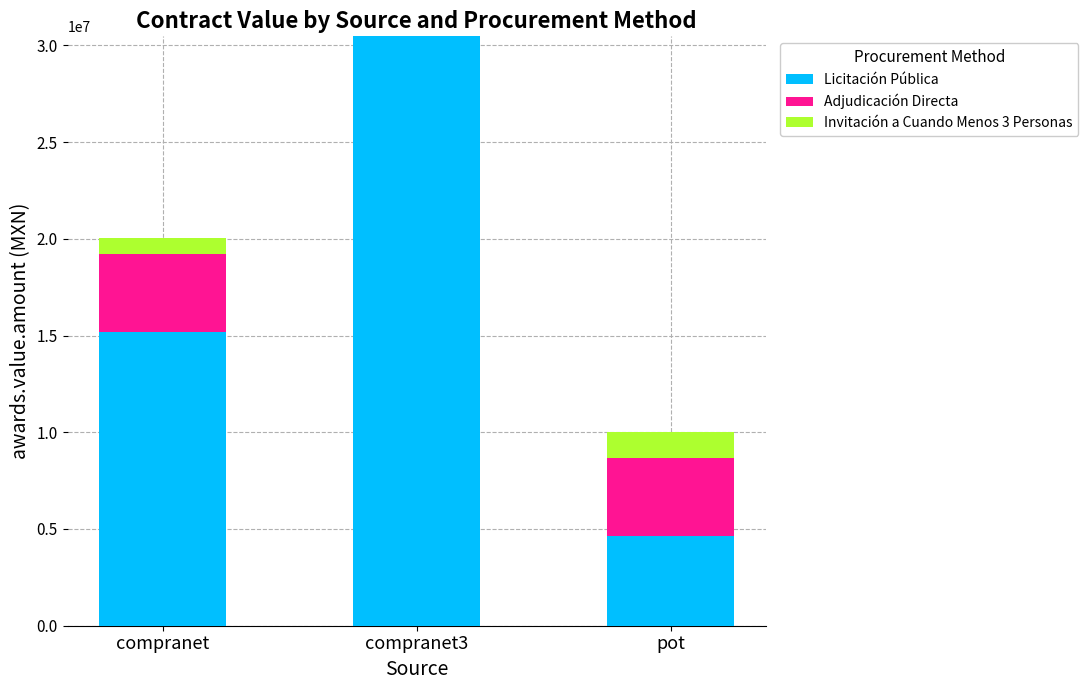

What is the total value across all series at compranet3?

30467193.6